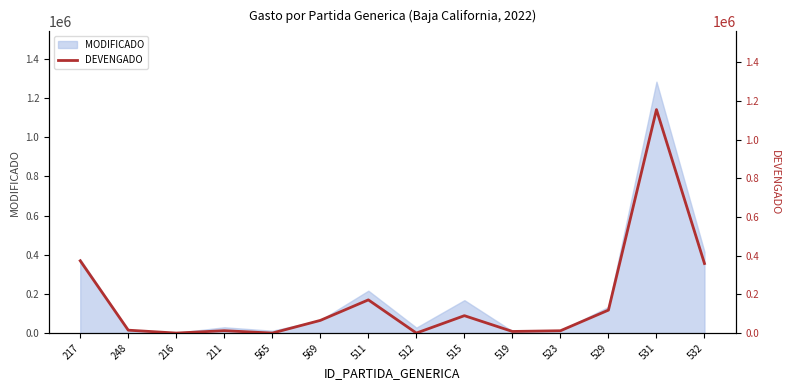

Reading left to right, extract all data points from this chart.

373999.5	15000.0	0.0	12324.5	0.0	65618.2	171693.4	0.0	89999.6	8375.2	12000.0	118798.0	1155961.7	359754.5